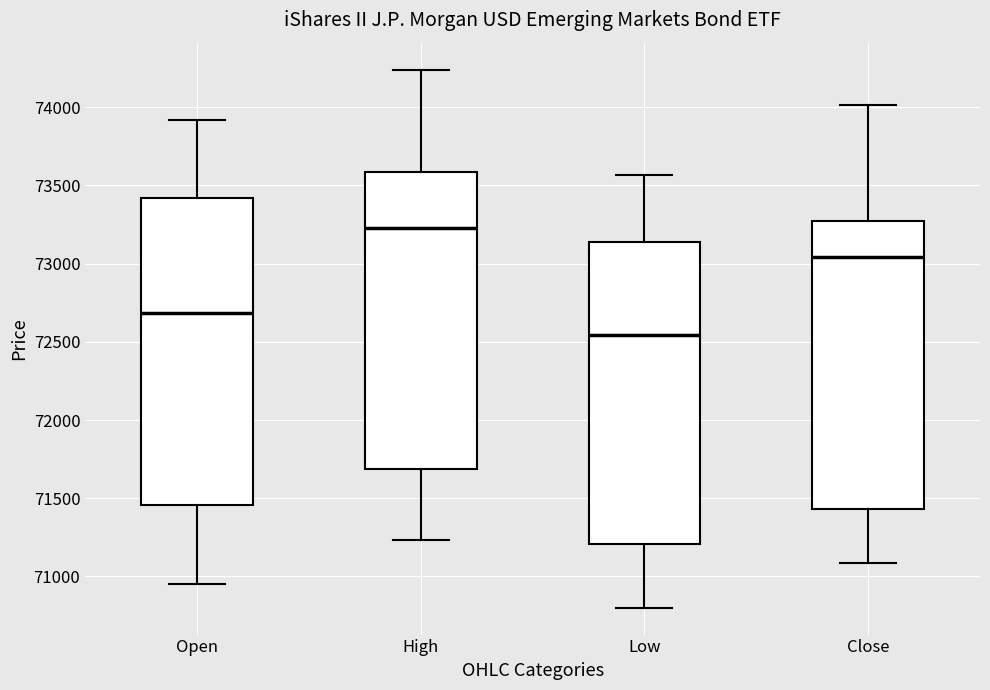

Where is the lower edge of the box for Close on the y-axis? The values are not printed on the chart, so give them approximately, as read against the axis.

71450